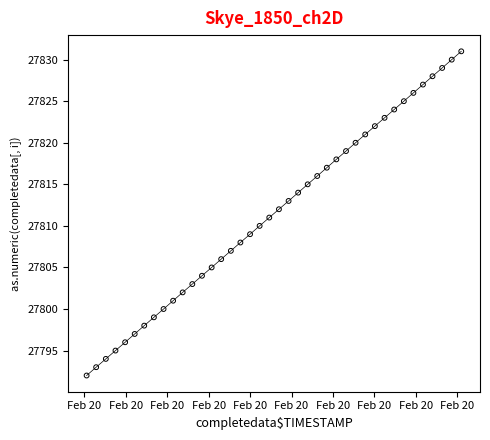

What is the range of Y values (max minus min)?

39